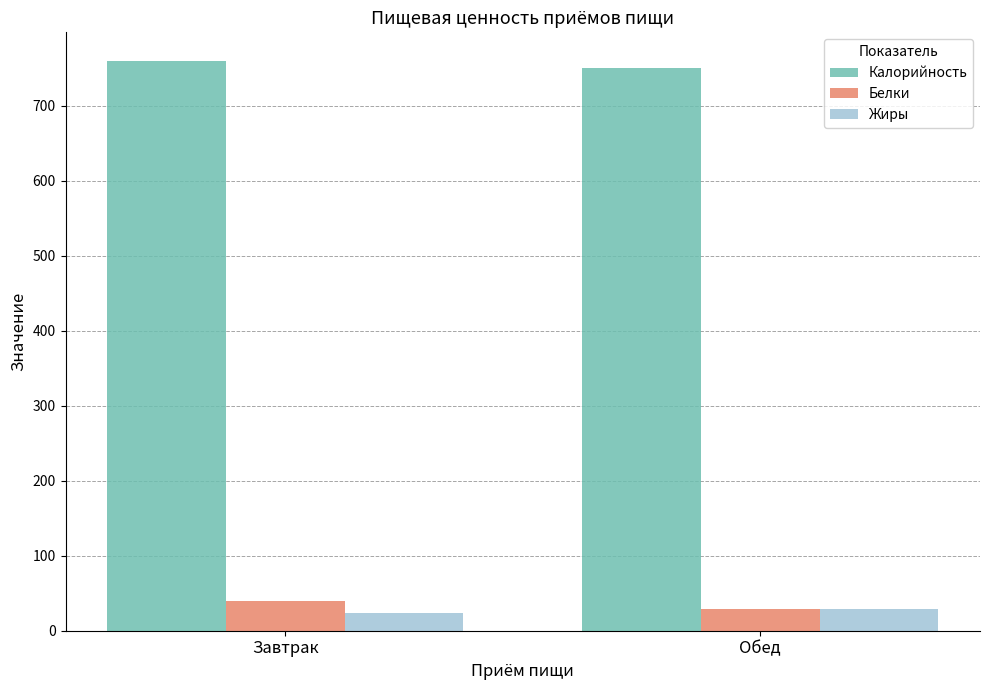

What is the label of the 1st bar from the left?

Завтрак